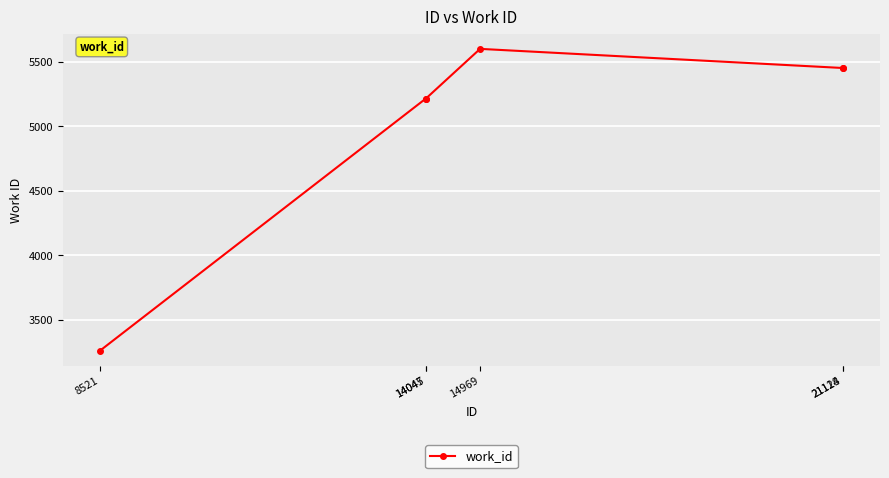

What is the sum of all values?

30195